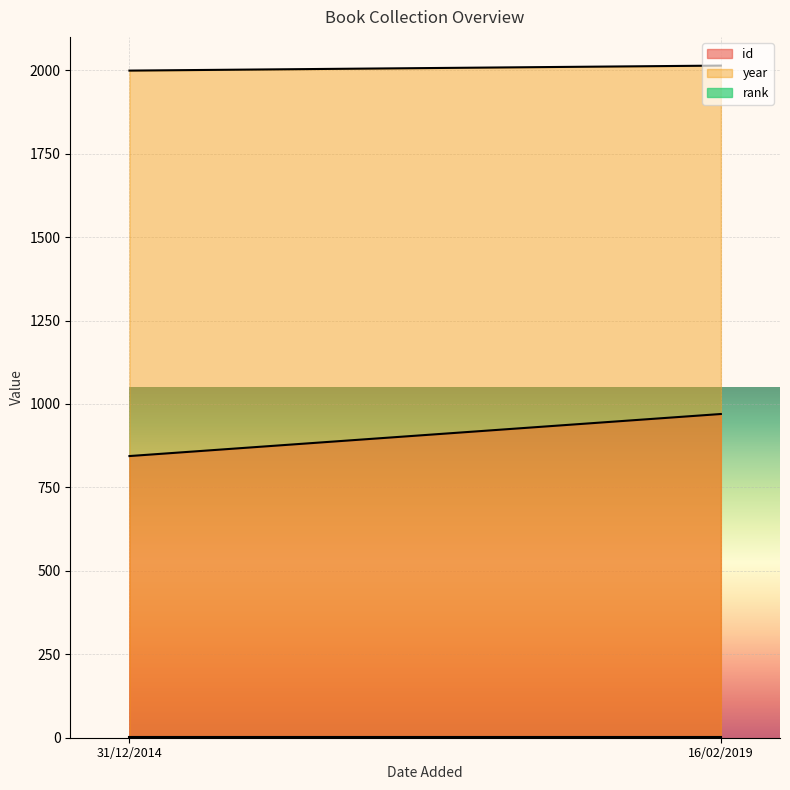

Reading left to right, what are all the values shown in this chart?

id: 31/12/2014=844	16/02/2019=970
year: 31/12/2014=1999	16/02/2019=2014
rank: 31/12/2014=1	16/02/2019=1